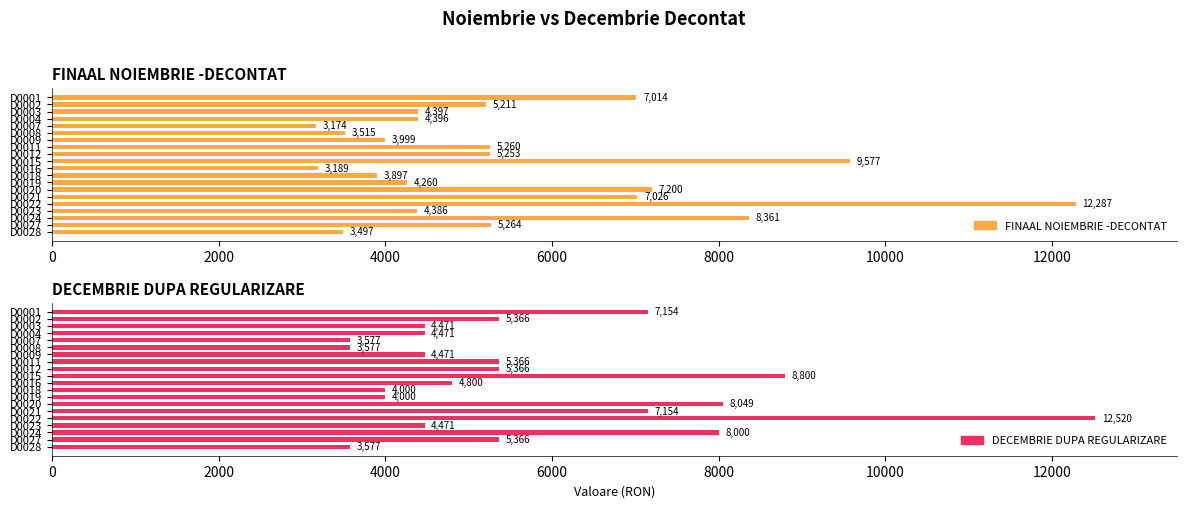

Are the bars horizontal?

Yes